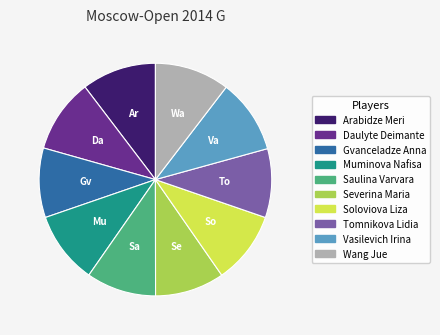

Do Arabidze Meri and Daulyte Deimante together represent more than half of the pie?

No